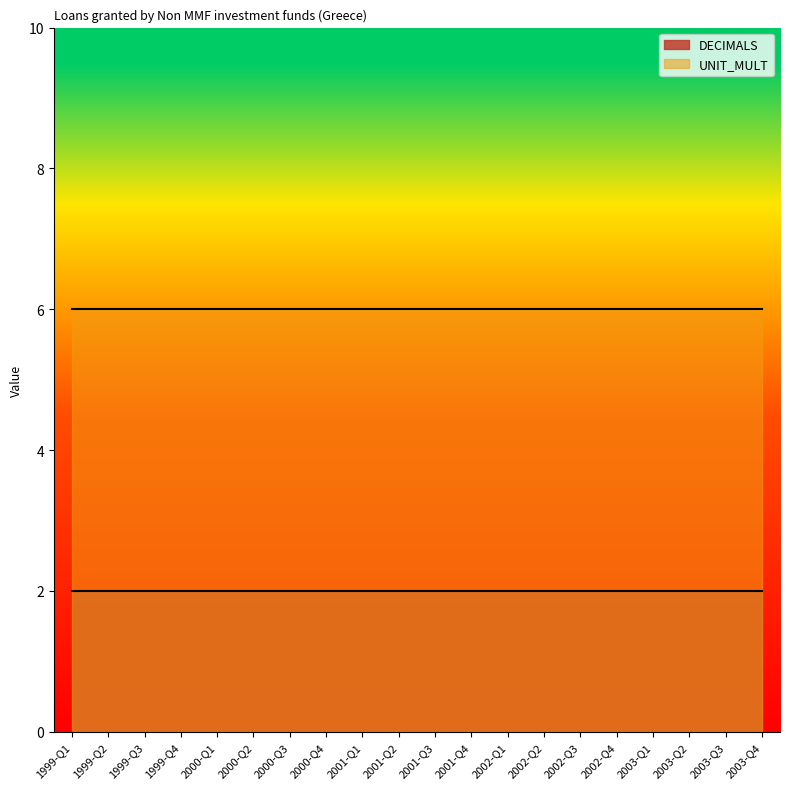

Rank the series by their maximum value, from lowest to highest.

DECIMALS, UNIT_MULT